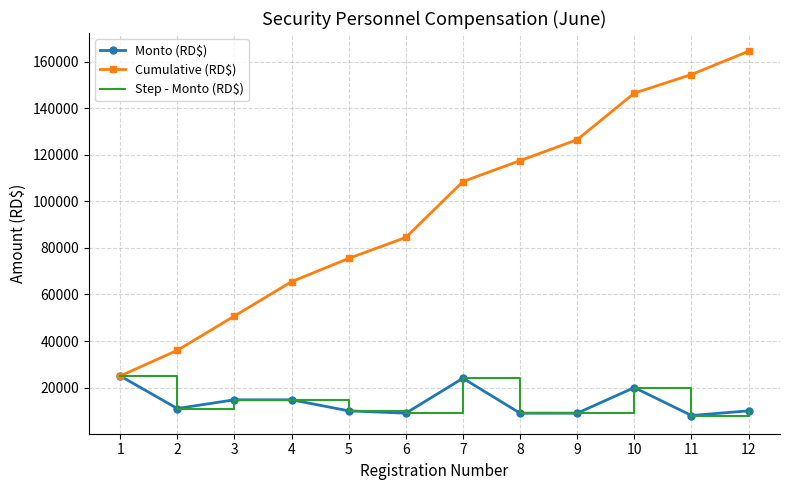

At which label does Step - Monto (RD$) reach its peak?

1